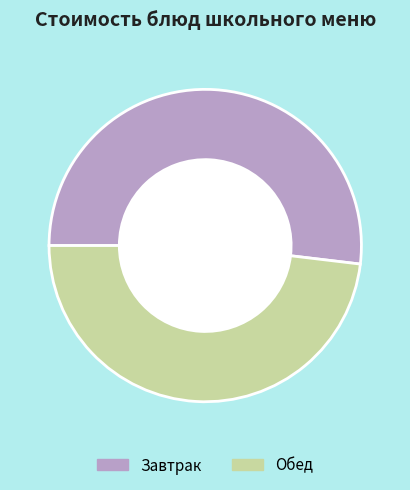

The Обед slice represents 48% of the pie. True or false?

True